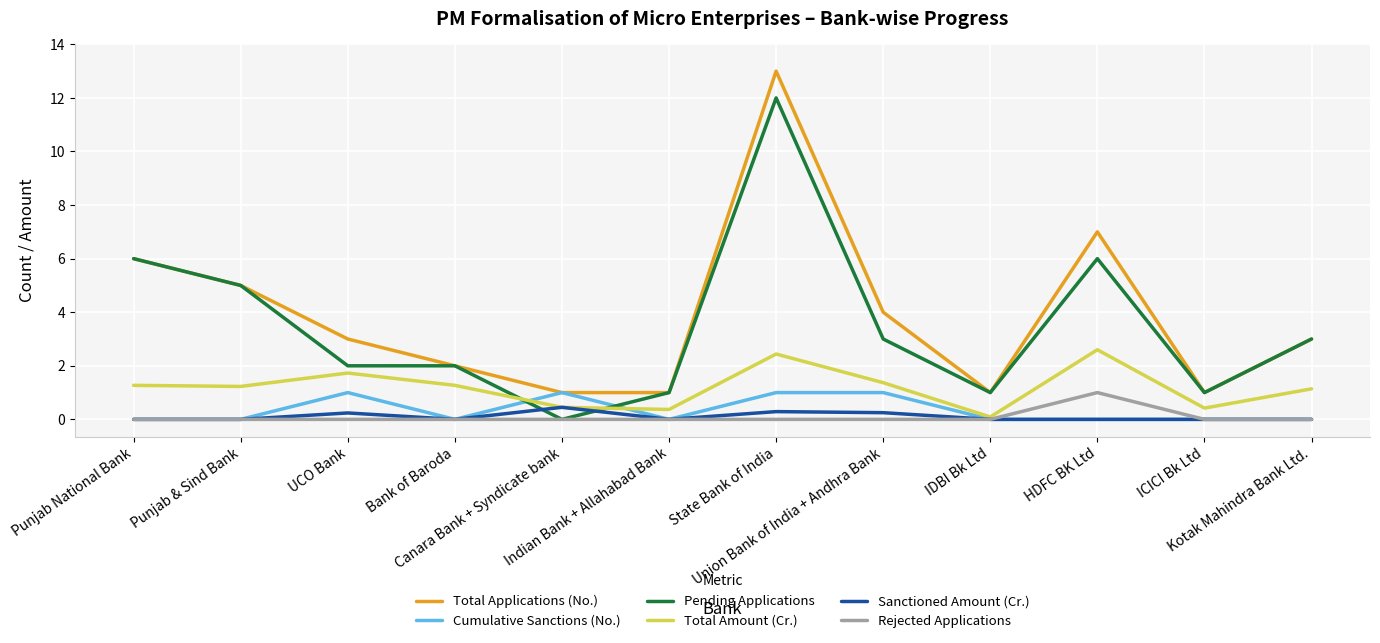

What position from the left is Punjab National Bank?

1